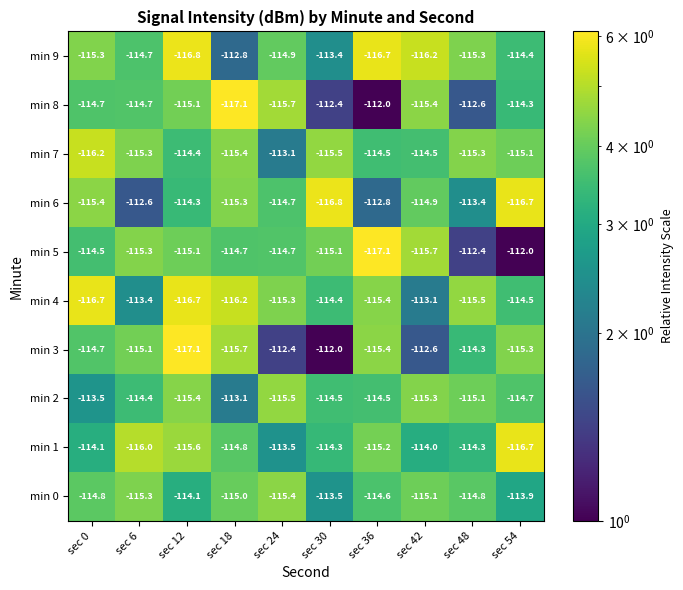

What is the average value of the min 9 series?

-115.0